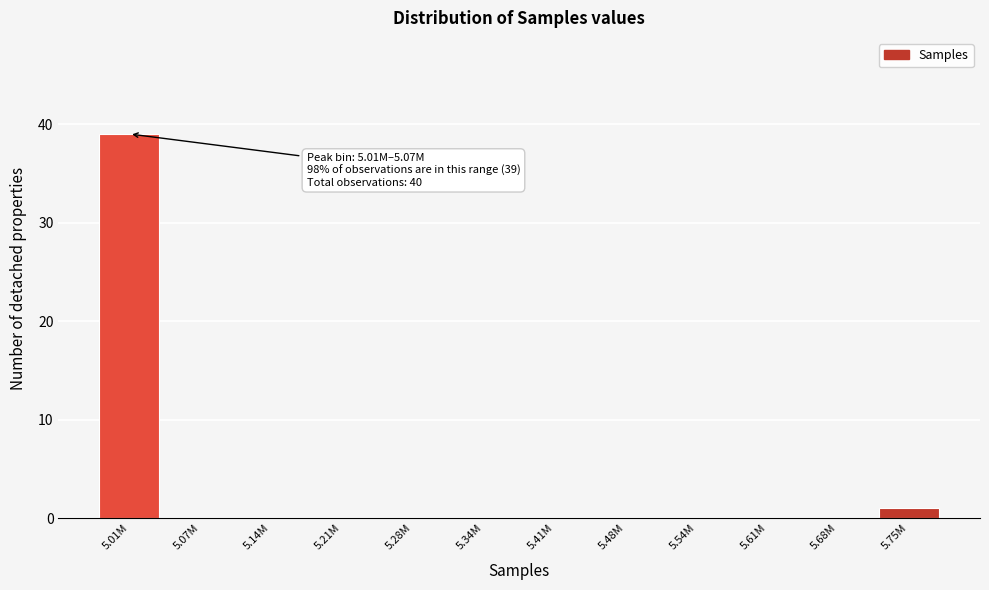

Reading right to left, list all the values displayed in this chart.

5.75M=1	5.68M=0	5.61M=0	5.54M=0	5.48M=0	5.41M=0	5.34M=0	5.28M=0	5.21M=0	5.14M=0	5.07M=0	5.01M=39